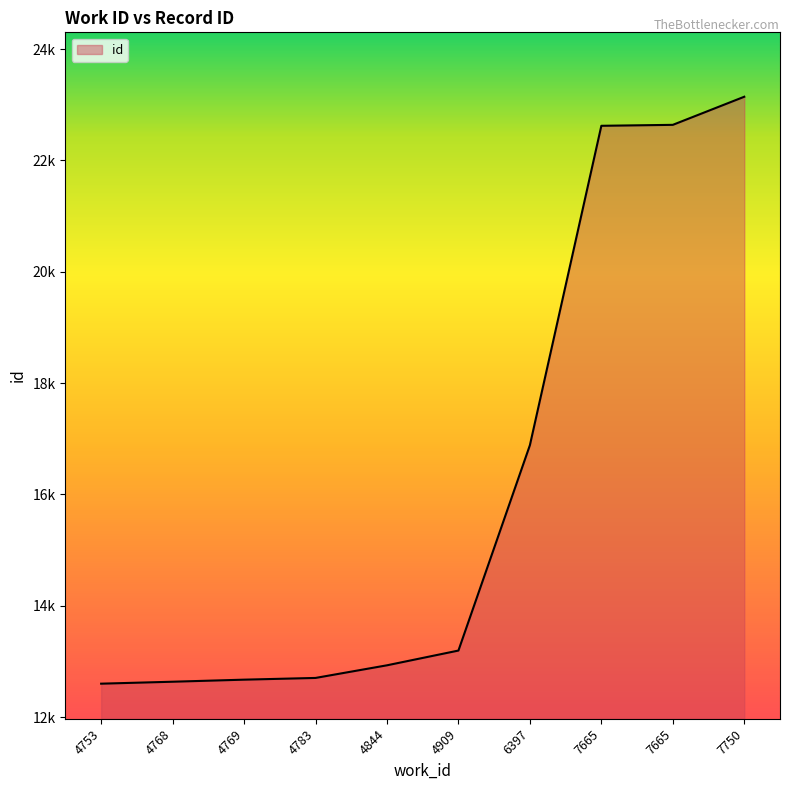

Is this an area chart (filled region under the line)?

Yes